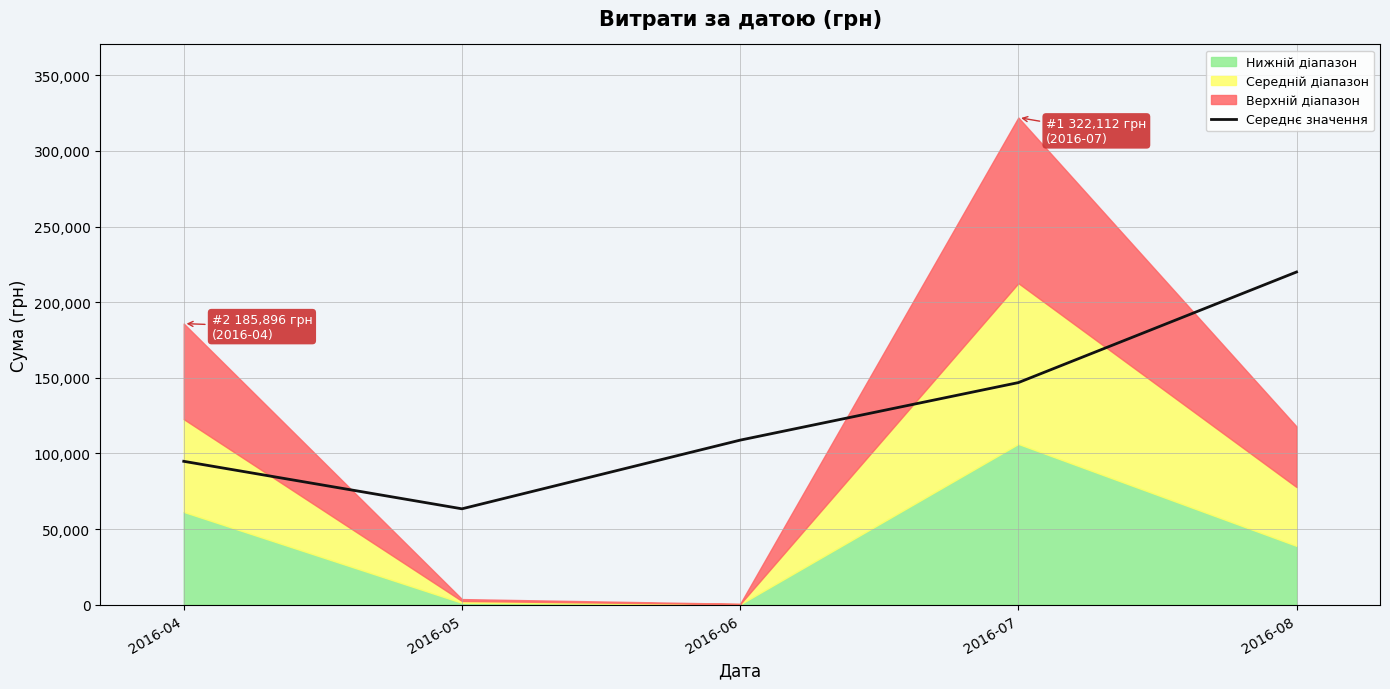

Where is the first local minimum?

2016-05